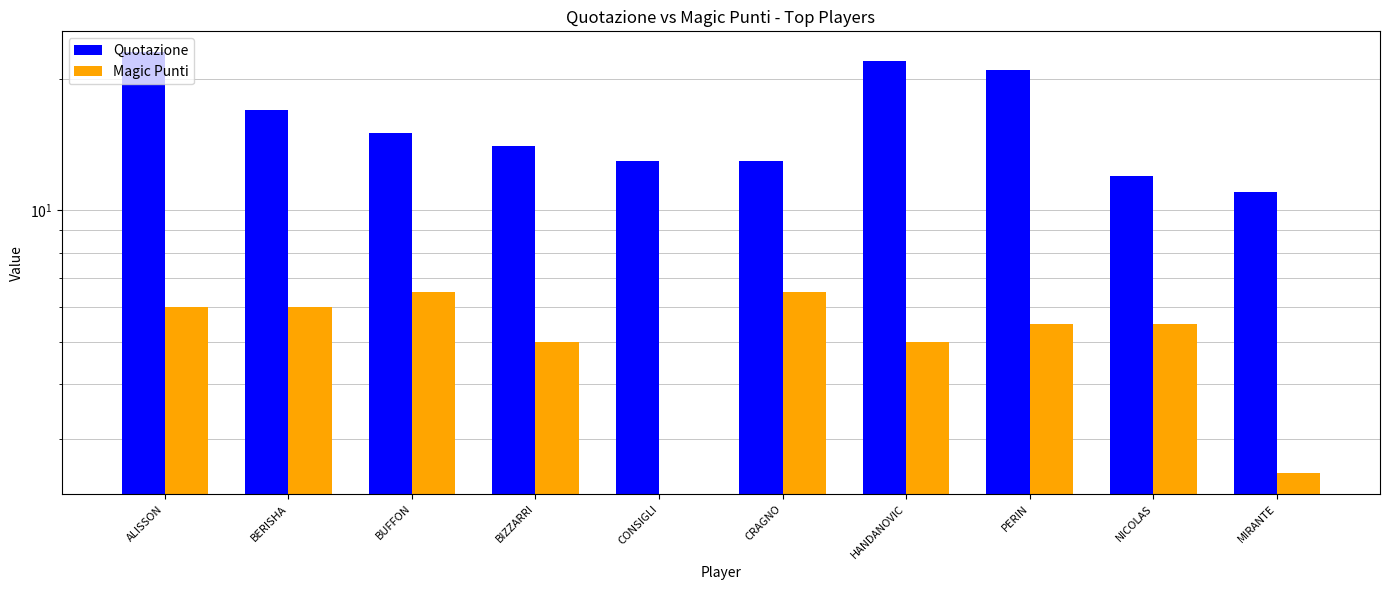

At which label does Magic Punti reach its minimum?

CONSIGLI